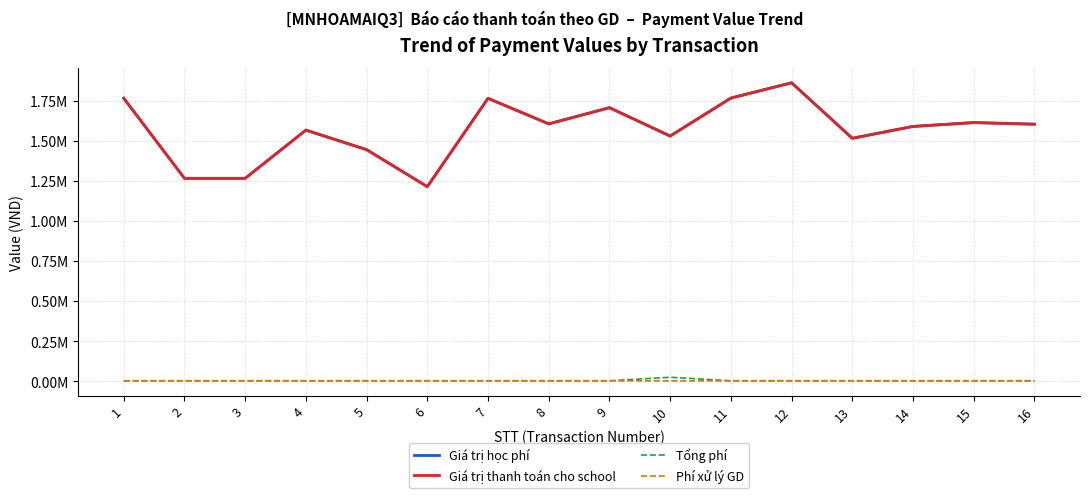

What is the difference between the highest and lowest values at 15?

1611700